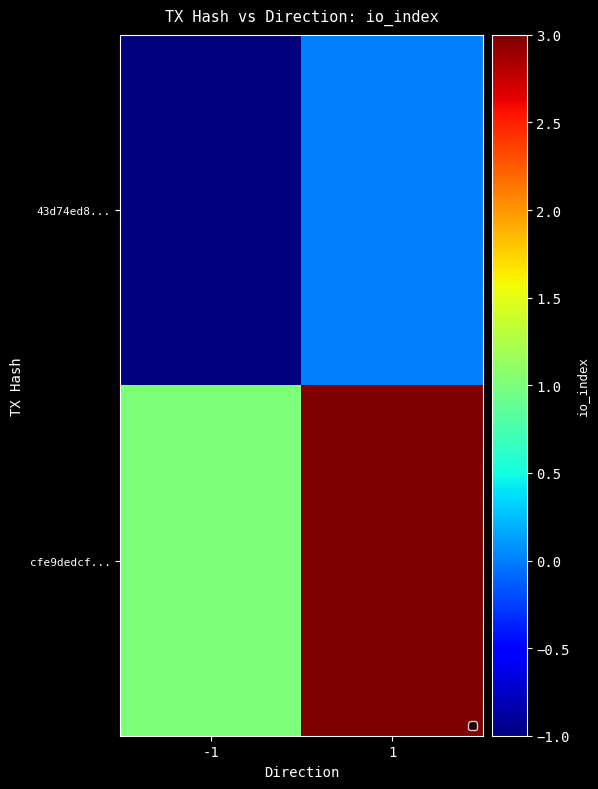

How many distinct data groups are displayed?

2